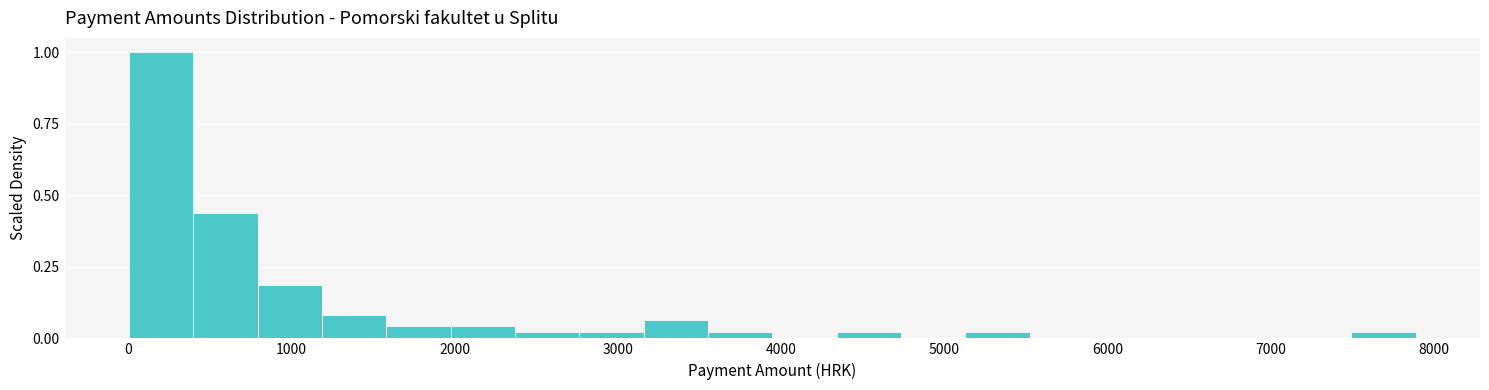

Read against the x-axis, roughly where is the centre of the tallest bar?

200